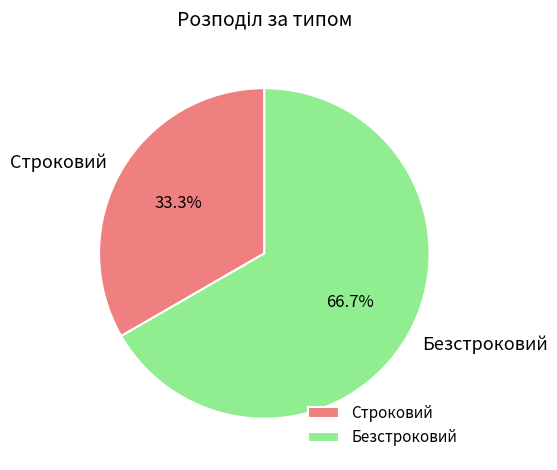

The Безстроковий slice represents 67% of the pie. True or false?

True